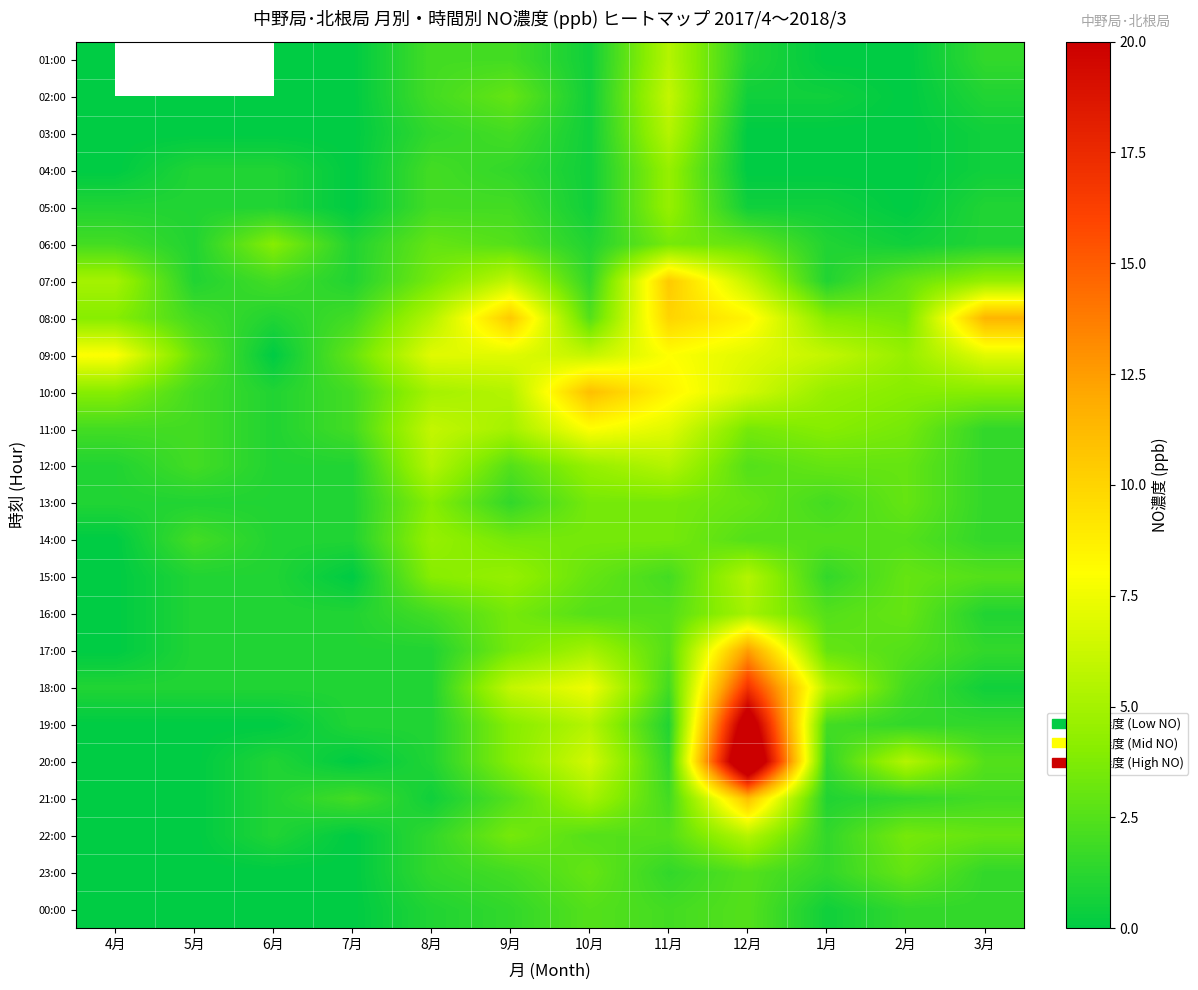

At how many categories does at least one series exceed 12?

1